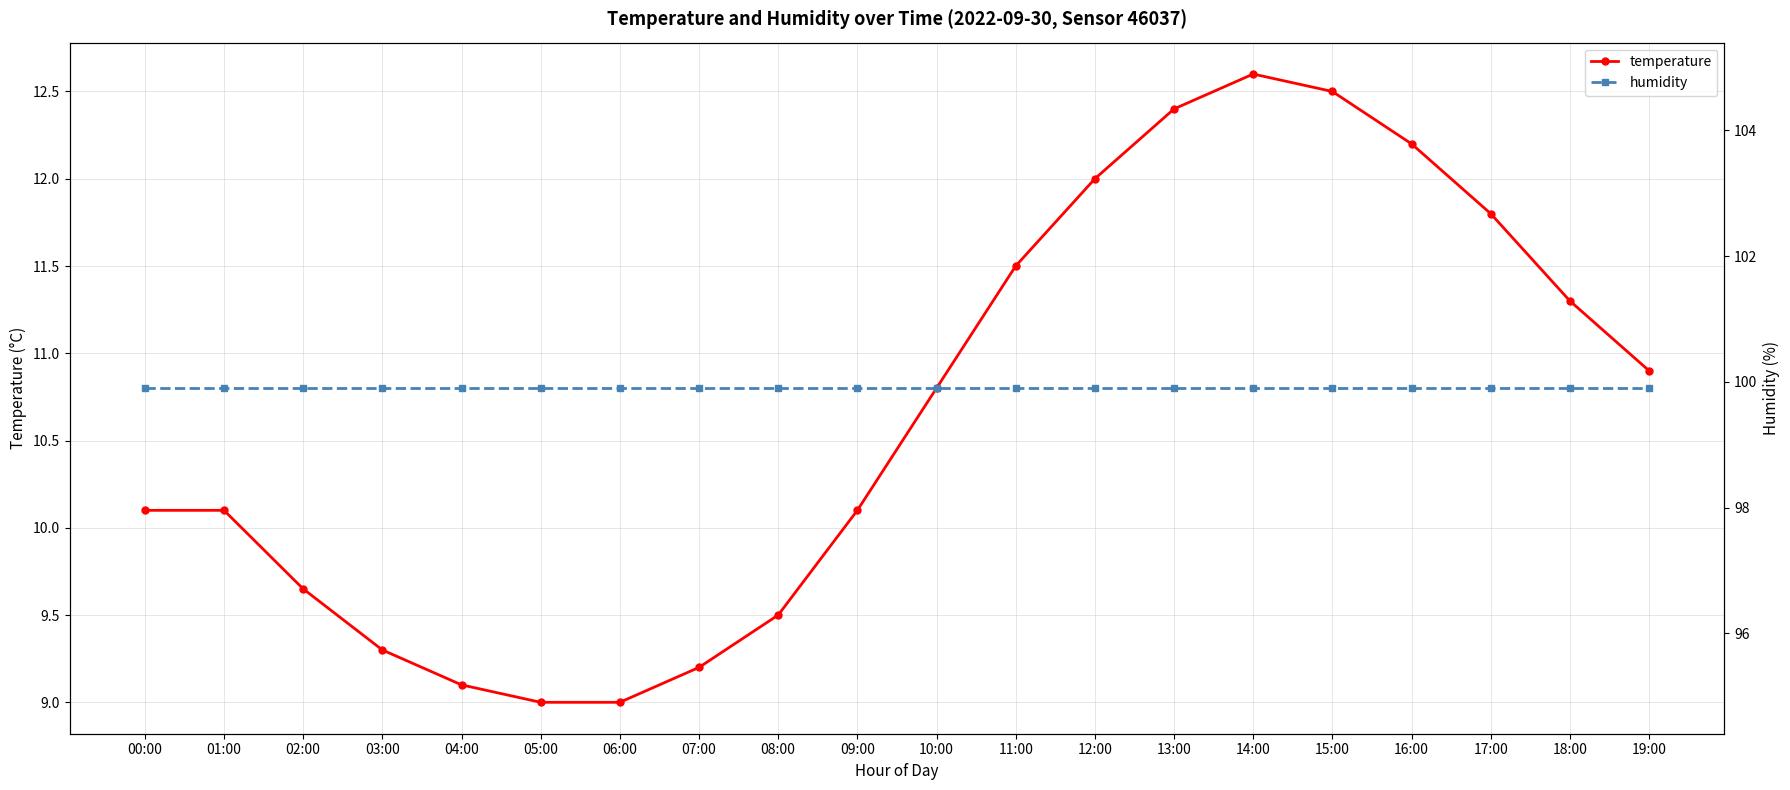

What position from the left is 15:00?

16